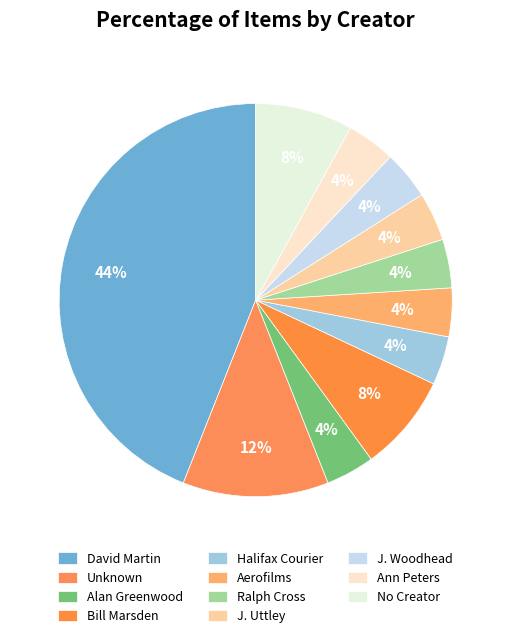

Combined, do Ralph Cross and Unknown account for over 50%?

No